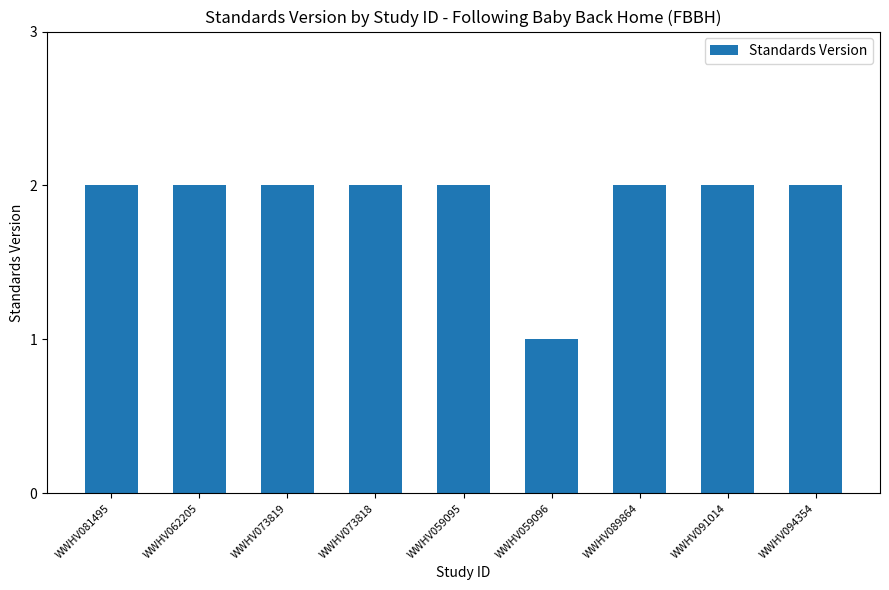

What is the label of the 6th bar from the right?

WWHV073818